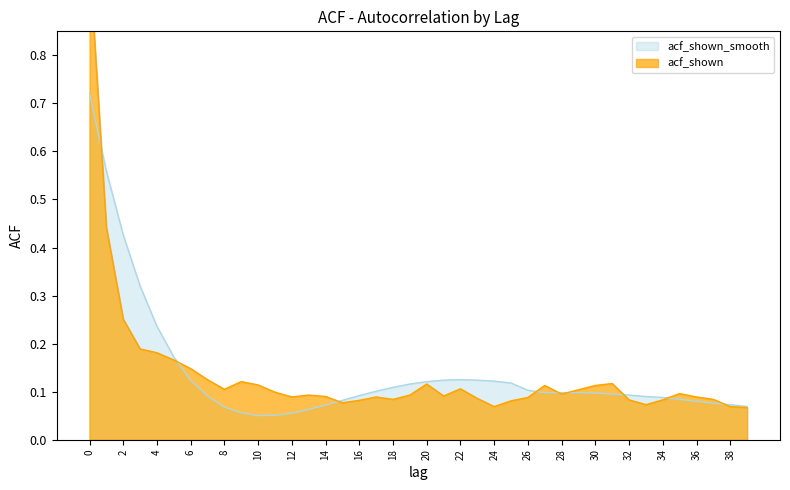

Is the value of acf_shown at 8 greater than the value of acf_shown_smooth at 3?

No